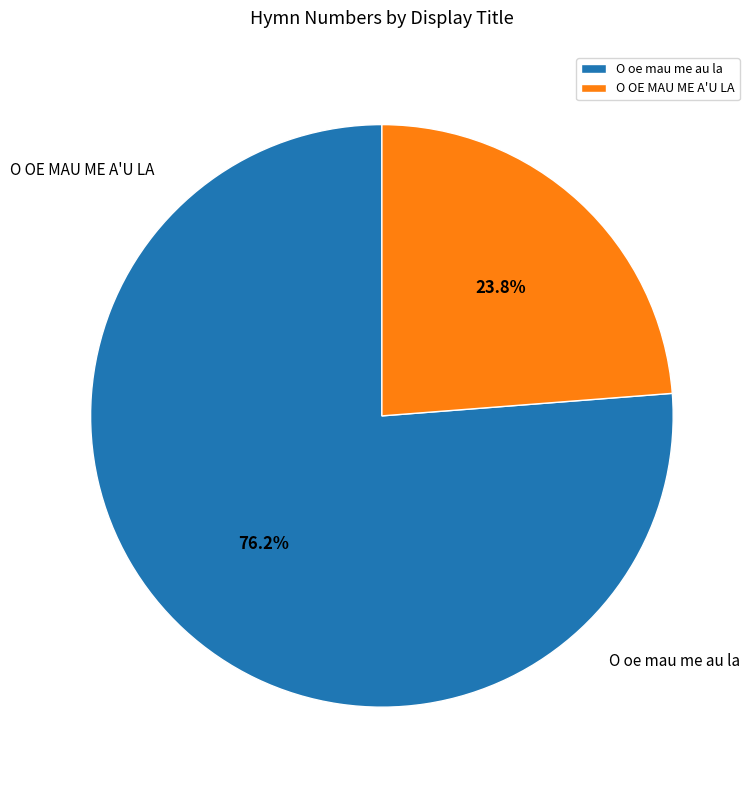

What is the change in value from O oe mau me au la to O OE MAU ME A'U LA?

-117